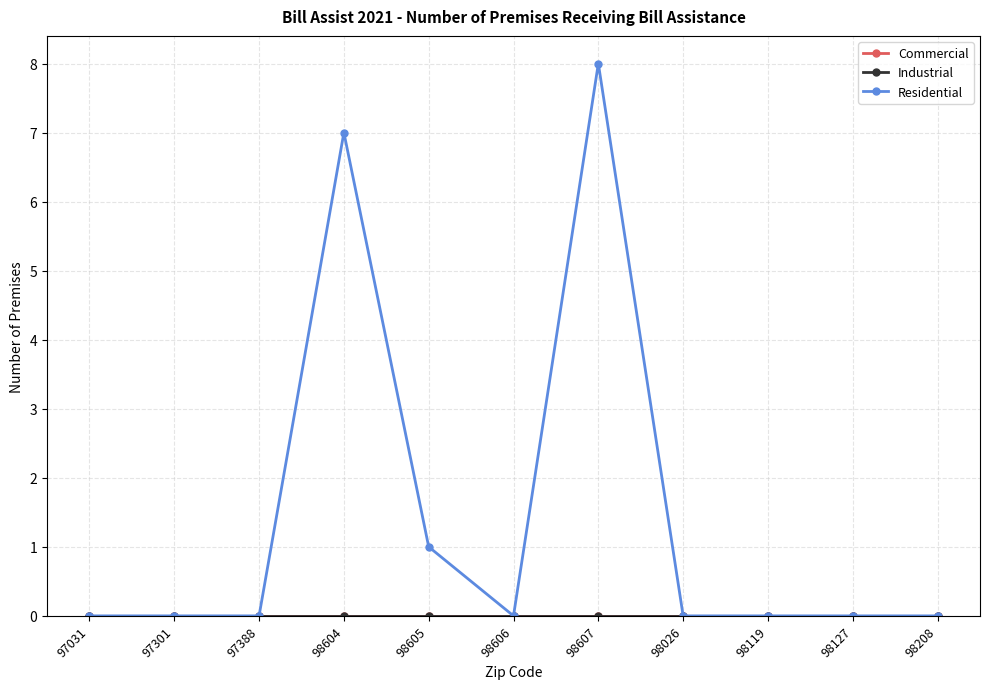

Does the chart display data point markers on the line(s)?

Yes